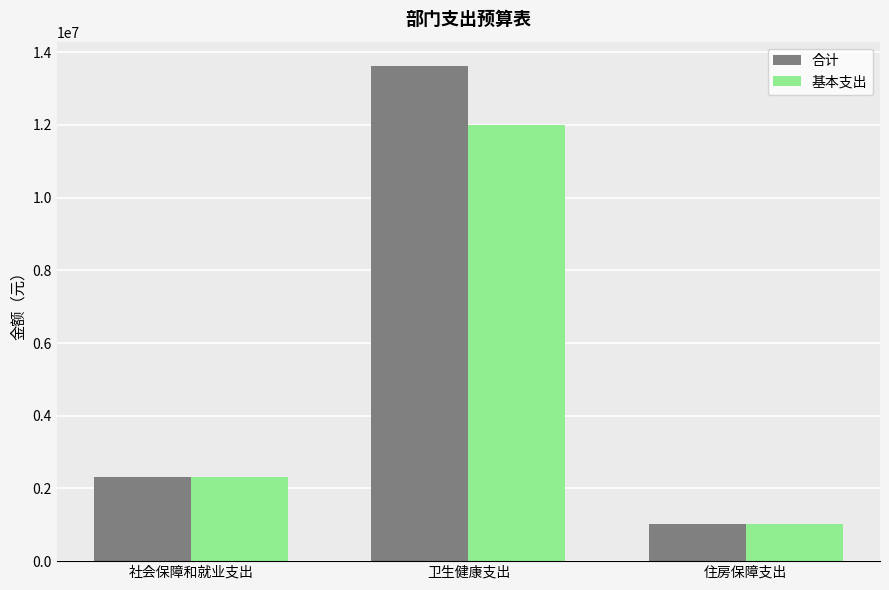

What is the maximum value for 合计?

13608296.7